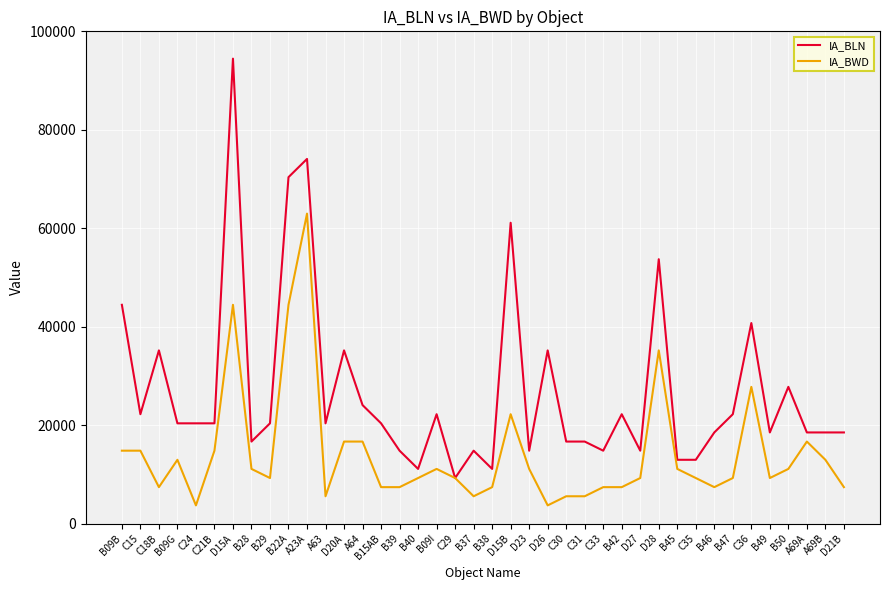

Where does the IA_BLN series first go above 20372?

B09B